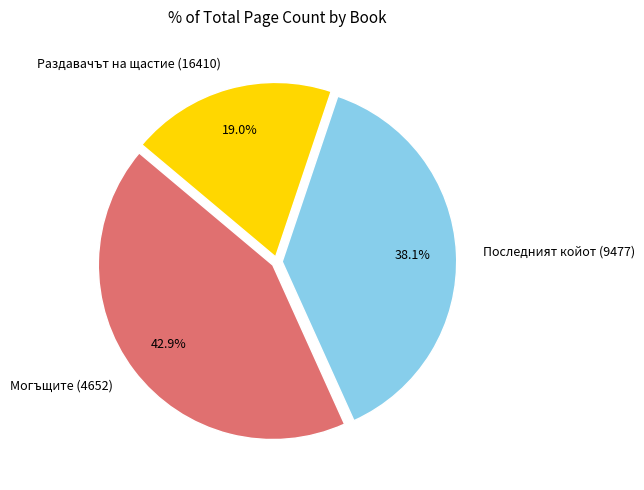

Do Могъщите (4652) and Раздавачът на щастие (16410) together represent more than half of the pie?

Yes